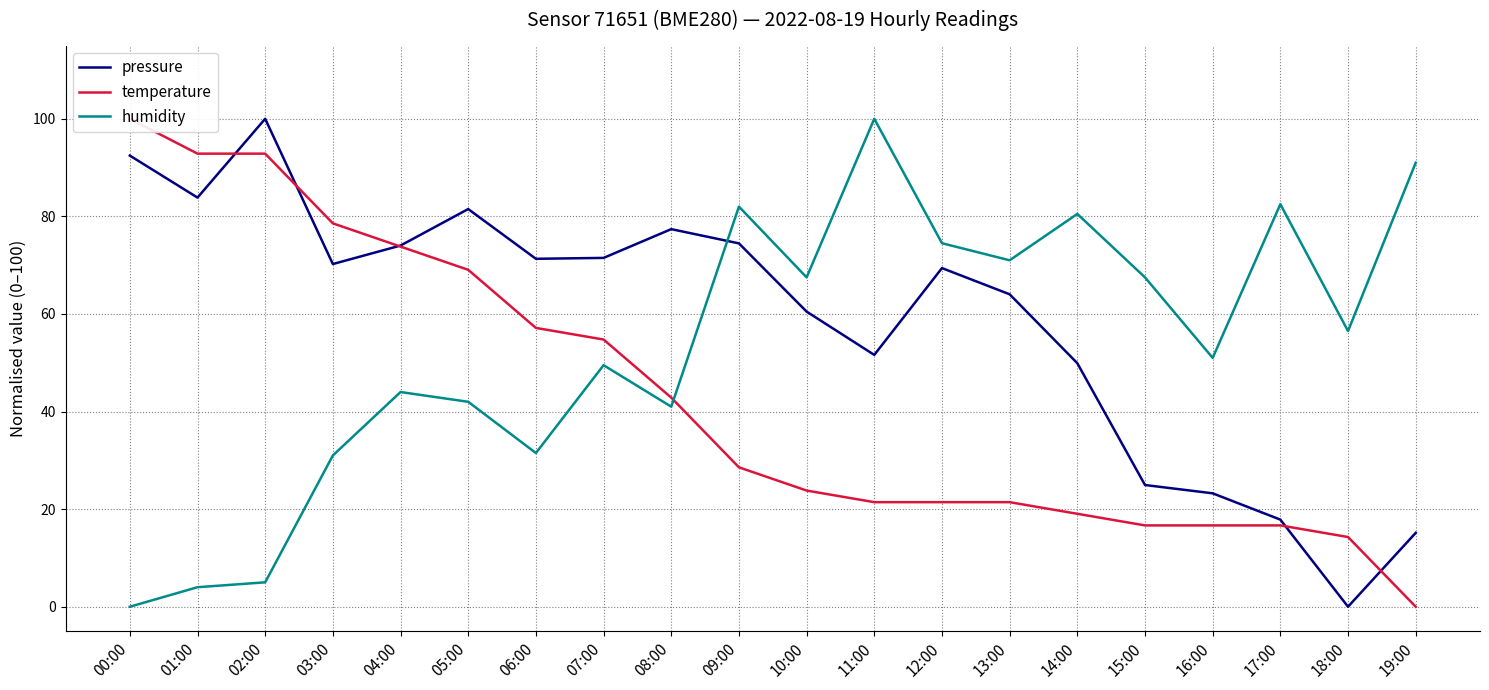

True or false: humidity has more than 0 interior local peaks.

True